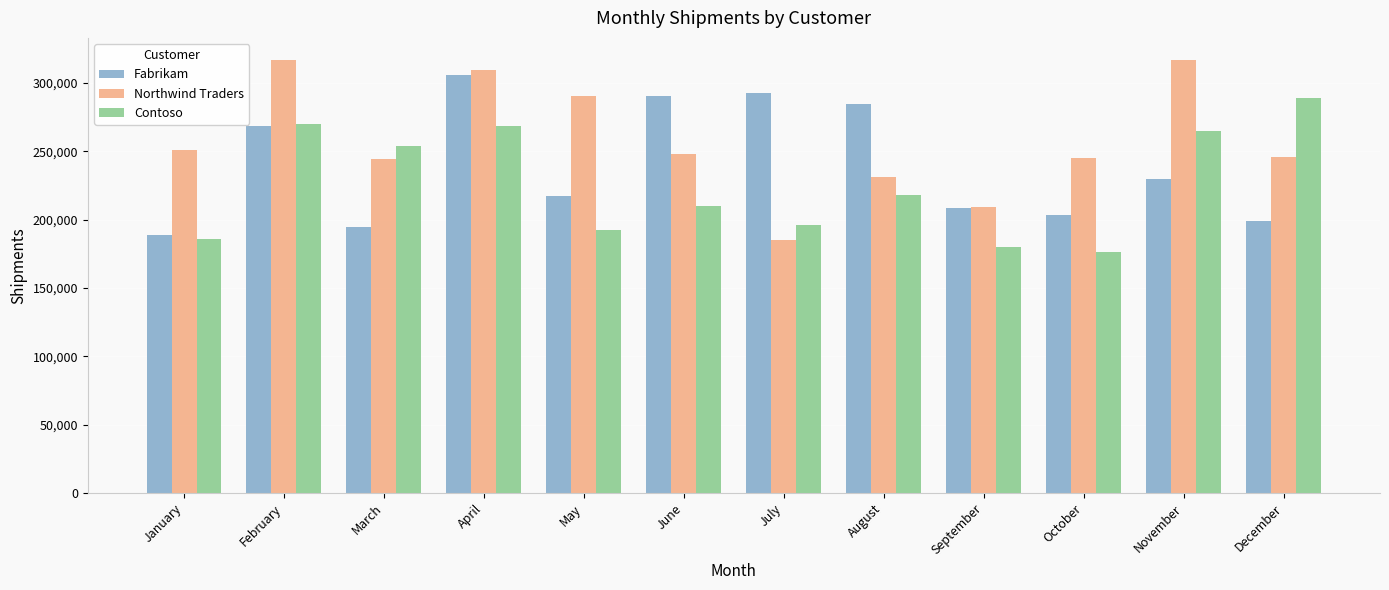

What is the minimum value shown in the chart?

176190